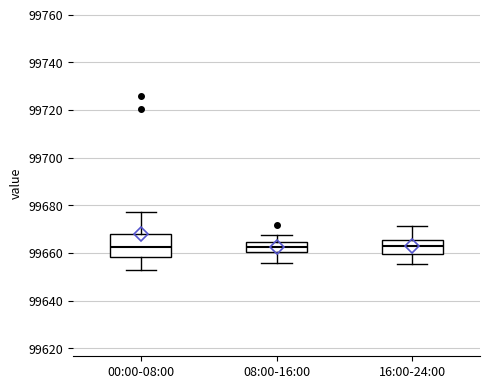

Where does the median line of the box for 16:00-24:00 sit on the y-axis? The values are not printed on the chart, so give them approximately, as read against the axis.

99662